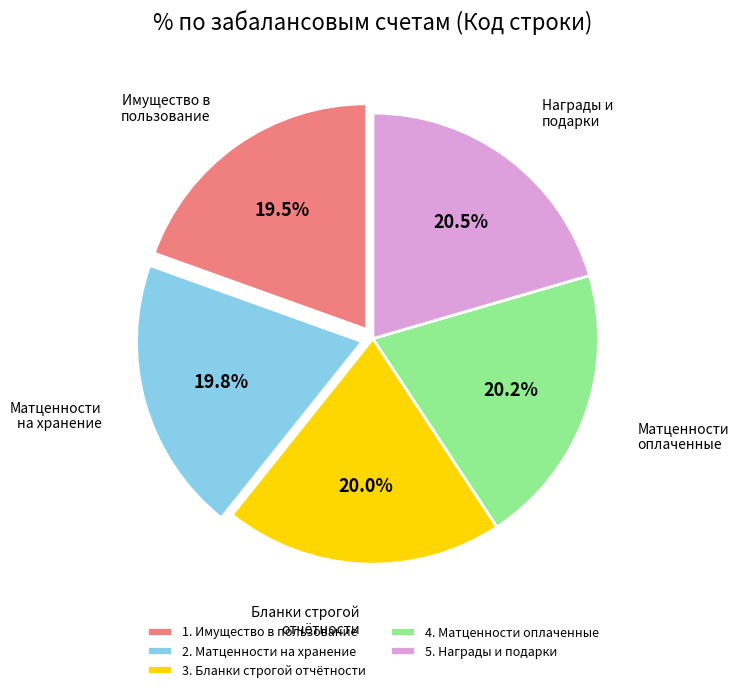

Is there any slice that represents more than half of the pie?

No